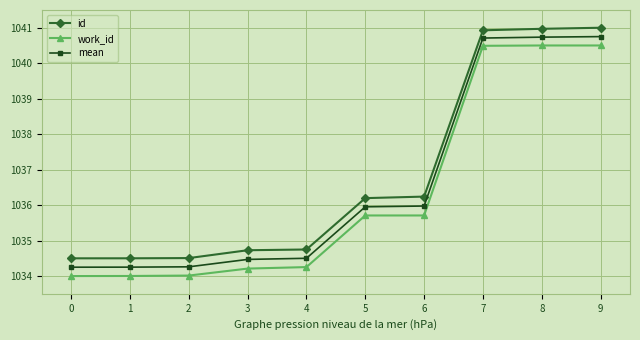

What is the sum of the id values at 6 and 0?

2070.7